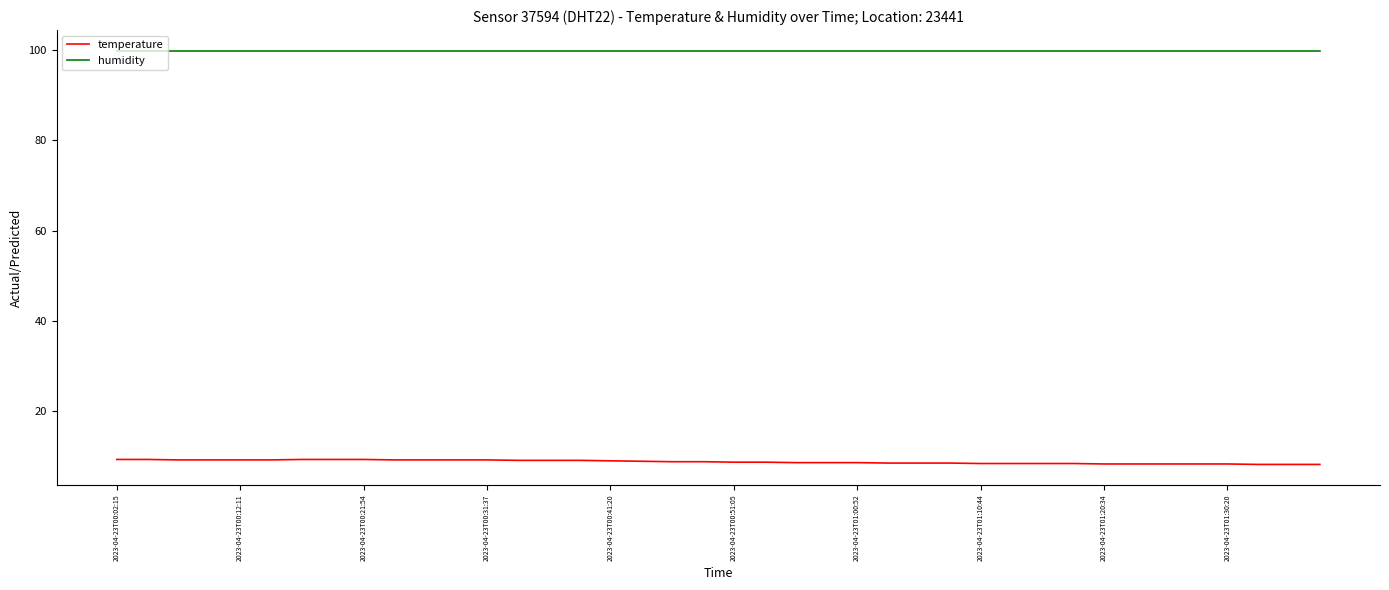

Rank the series by their average value, from highest to lowest.

humidity, temperature